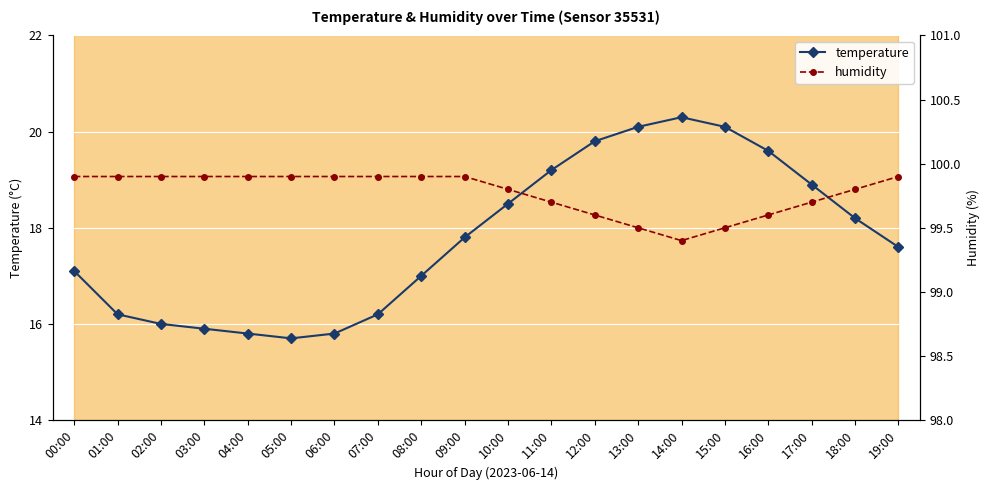

How many lines are shown in the chart?

2